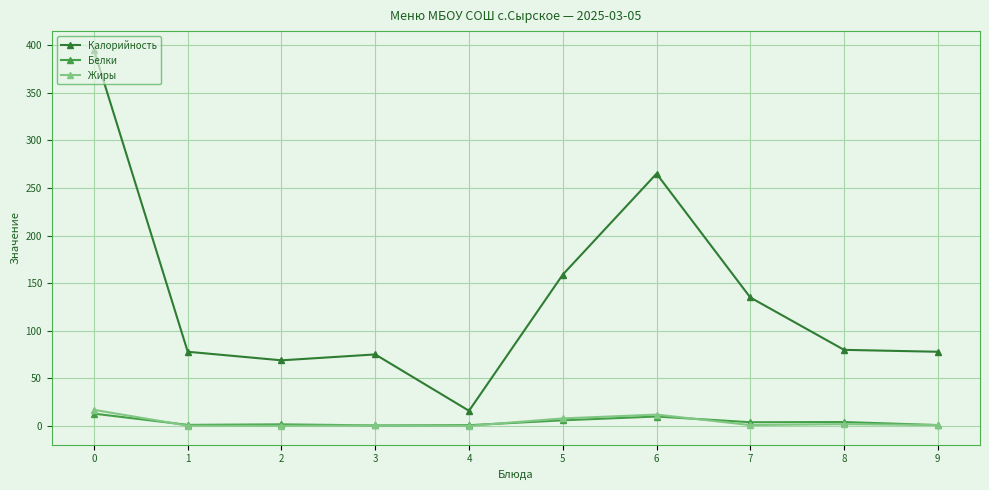

What is the difference between the highest and lowest values at 8?

78.0